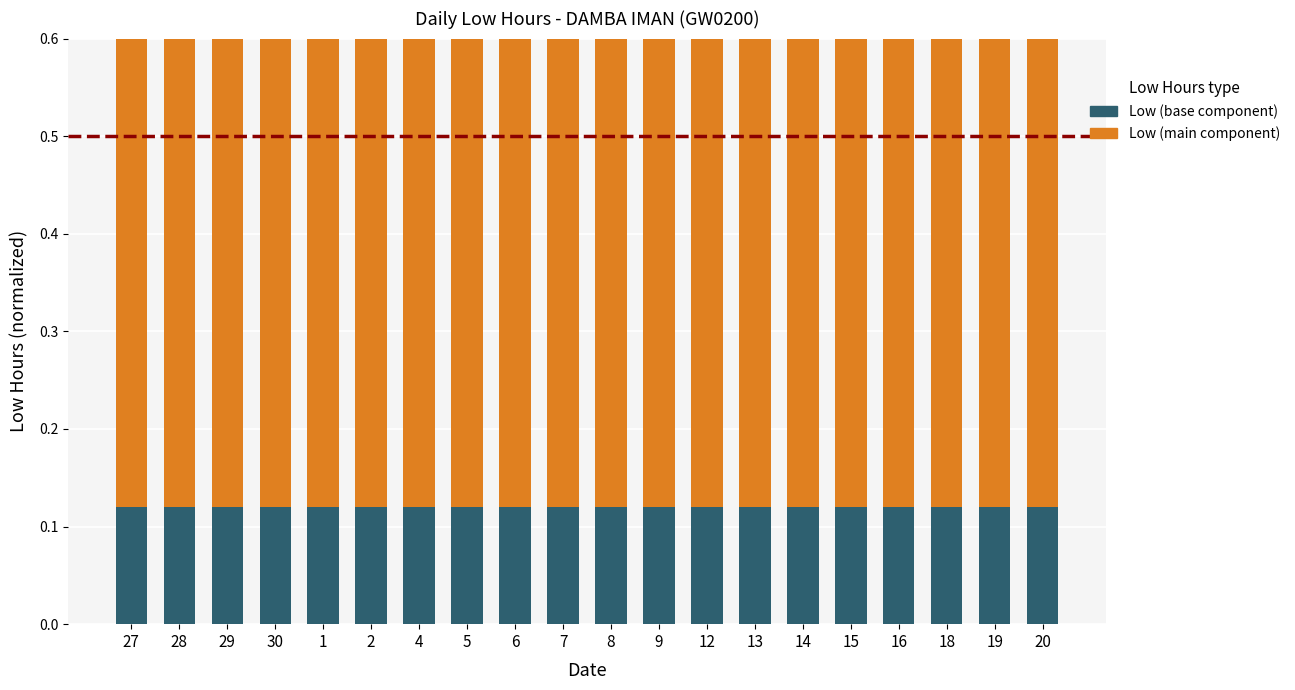

At which label does Low (base) reach its peak?

27